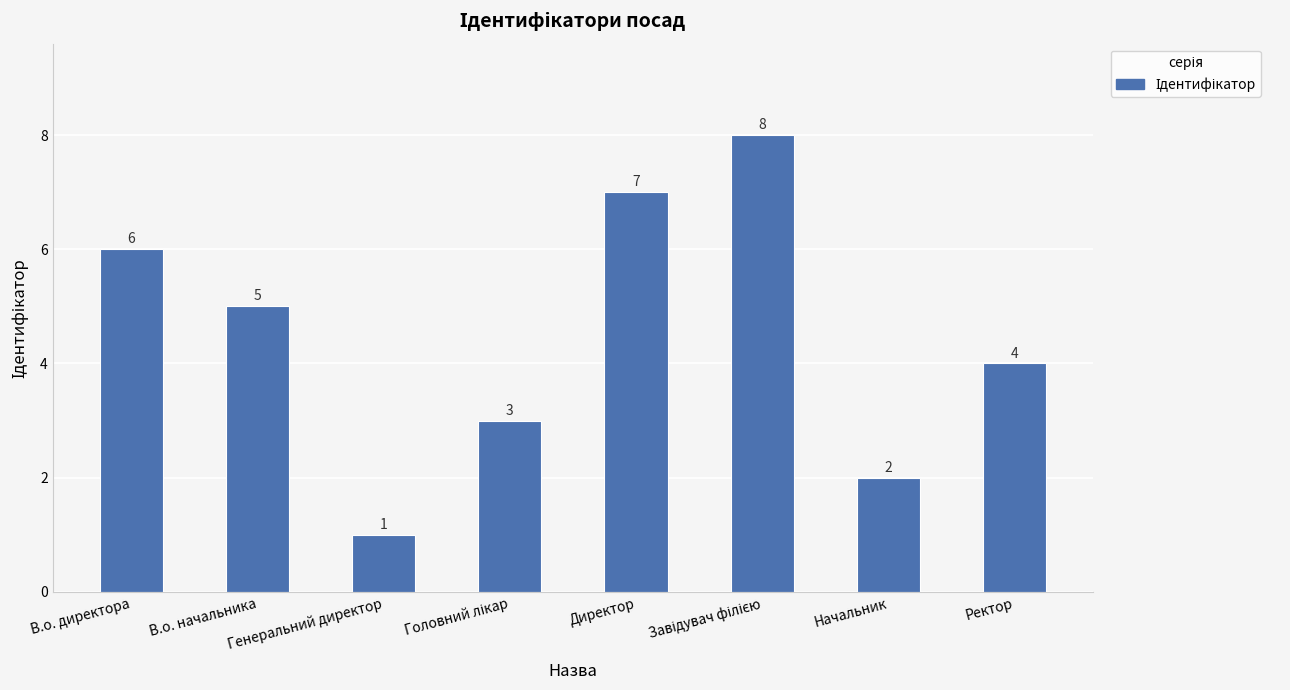

What is the label of the 1st bar from the left?

В.о. директора